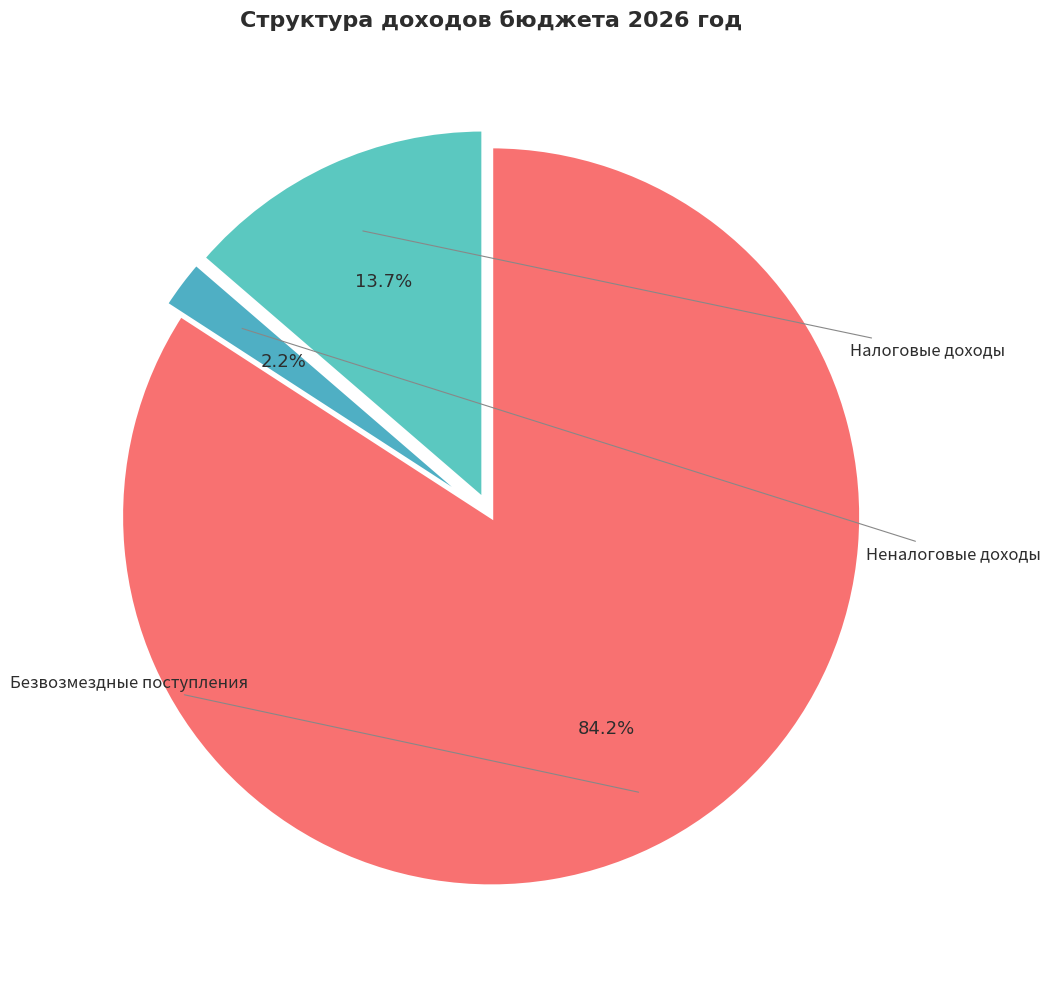

What is the total percentage of Неналоговые доходы and Налоговые доходы?

15.8%